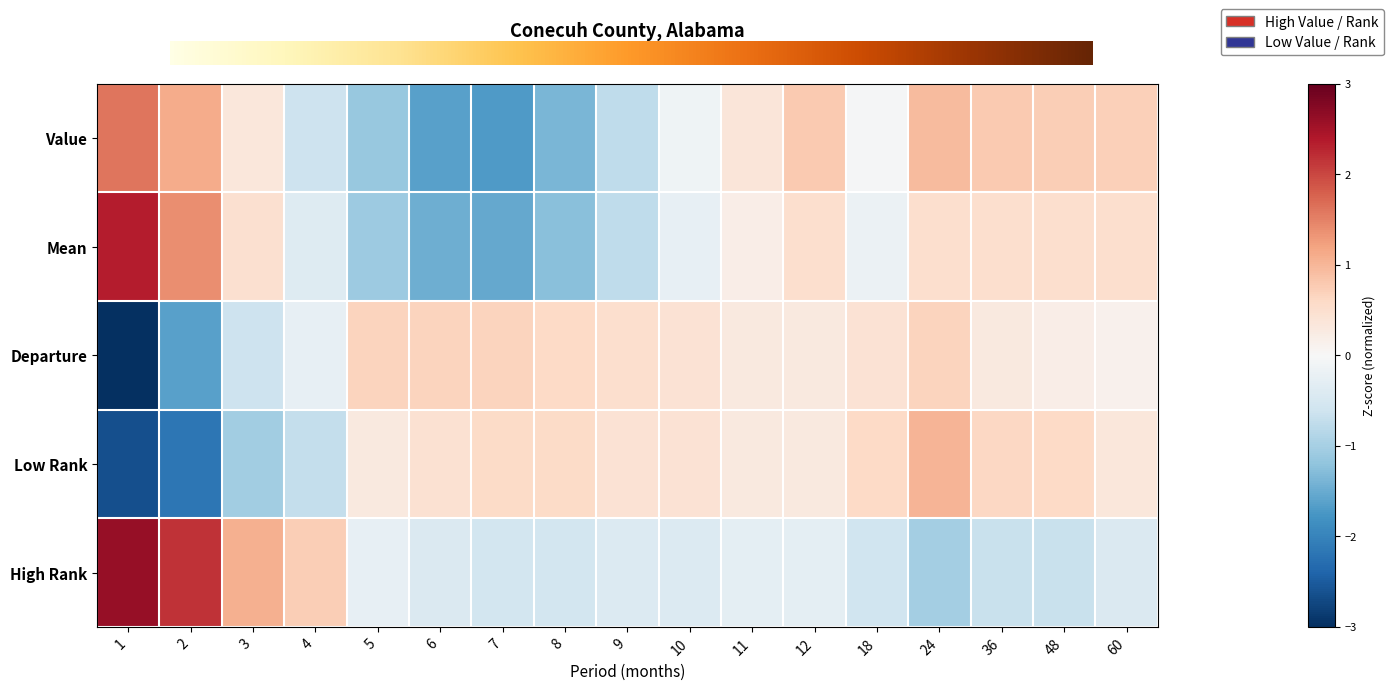

Reading right to left, transcribe all the data shown in this chart.

Value: 0.7	0.7	0.8	0.9	-0.0	0.8	0.4	-0.1	-0.8	-1.4	-1.7	-1.6	-1.1	-0.6	0.3	1.1	1.6
Mean: 0.5	0.5	0.5	0.5	-0.2	0.5	0.2	-0.2	-0.8	-1.2	-1.5	-1.5	-1.1	-0.4	0.5	1.4	2.3
Departure: 0.1	0.2	0.3	0.7	0.4	0.3	0.3	0.4	0.5	0.6	0.7	0.7	0.7	-0.3	-0.6	-1.6	-3.3
Low Rank: 0.3	0.6	0.6	1.0	0.6	0.3	0.3	0.4	0.4	0.6	0.6	0.5	0.3	-0.7	-1.0	-2.2	-2.6
High Rank: -0.4	-0.7	-0.7	-1.0	-0.6	-0.3	-0.3	-0.4	-0.4	-0.5	-0.5	-0.4	-0.3	0.7	1.1	2.2	2.6